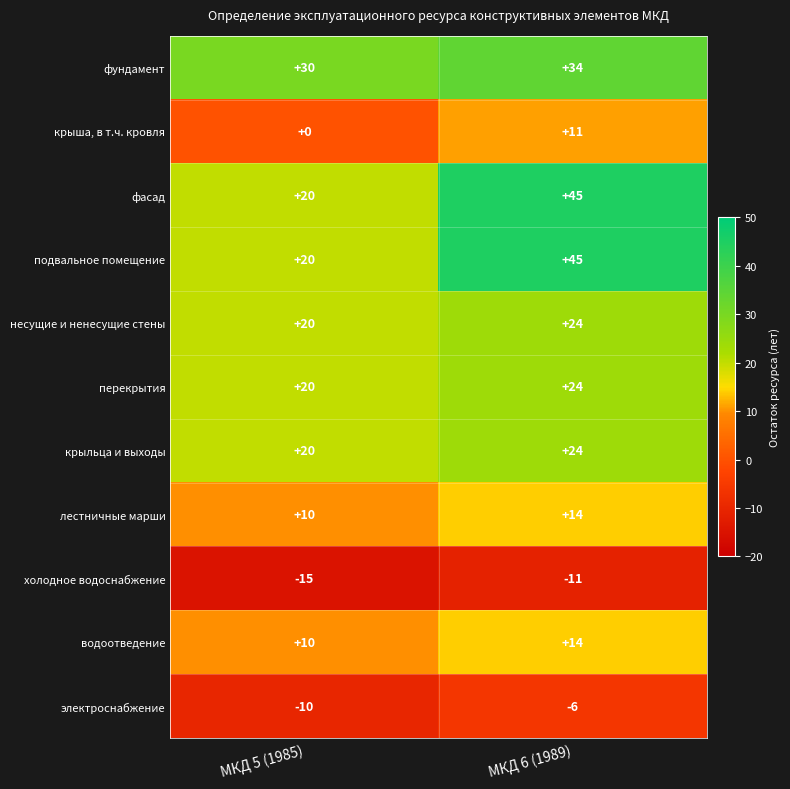

Reading left to right, transcribe all the data shown in this chart.

фундамент: МКД 5 (1985)=30	МКД 6 (1989)=34
крыша, в т.ч. кровля: МКД 5 (1985)=0	МКД 6 (1989)=11
фасад: МКД 5 (1985)=20	МКД 6 (1989)=45
подвальное помещение: МКД 5 (1985)=20	МКД 6 (1989)=45
несущие и ненесущие стены: МКД 5 (1985)=20	МКД 6 (1989)=24
перекрытия: МКД 5 (1985)=20	МКД 6 (1989)=24
крыльца и выходы: МКД 5 (1985)=20	МКД 6 (1989)=24
лестничные марши: МКД 5 (1985)=10	МКД 6 (1989)=14
холодное водоснабжение: МКД 5 (1985)=-15	МКД 6 (1989)=-11
водоотведение: МКД 5 (1985)=10	МКД 6 (1989)=14
электроснабжение: МКД 5 (1985)=-10	МКД 6 (1989)=-6